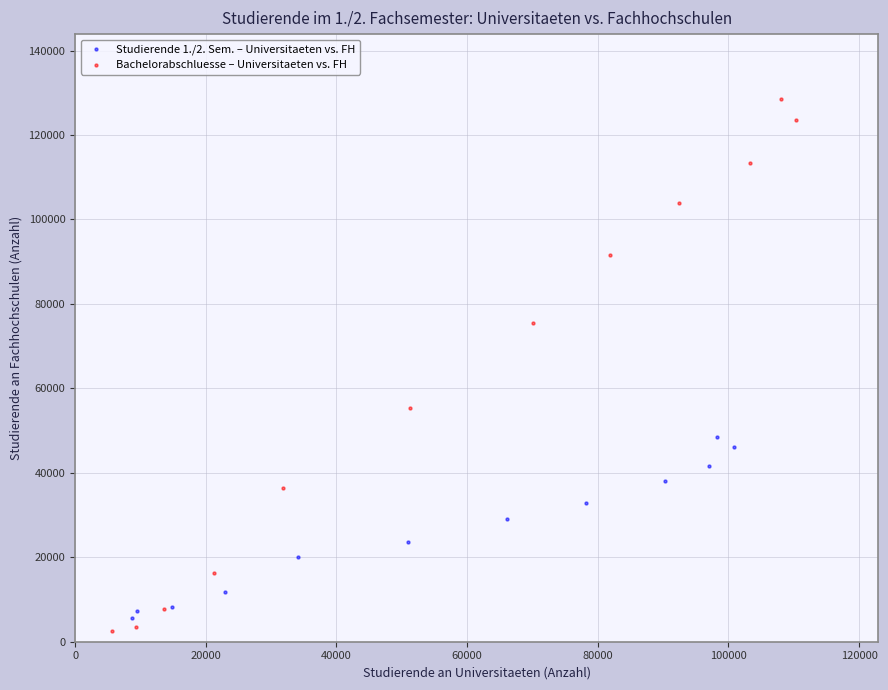

Which series has the widest spread of Y values?

Bachelorabschluesse – Universitaeten vs. FH